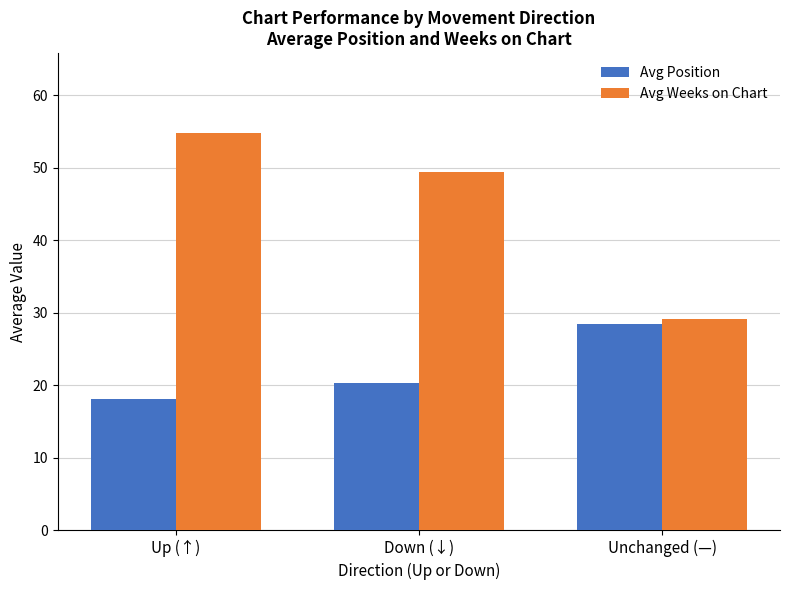

Which category has the highest value across all series?

Up (↑)